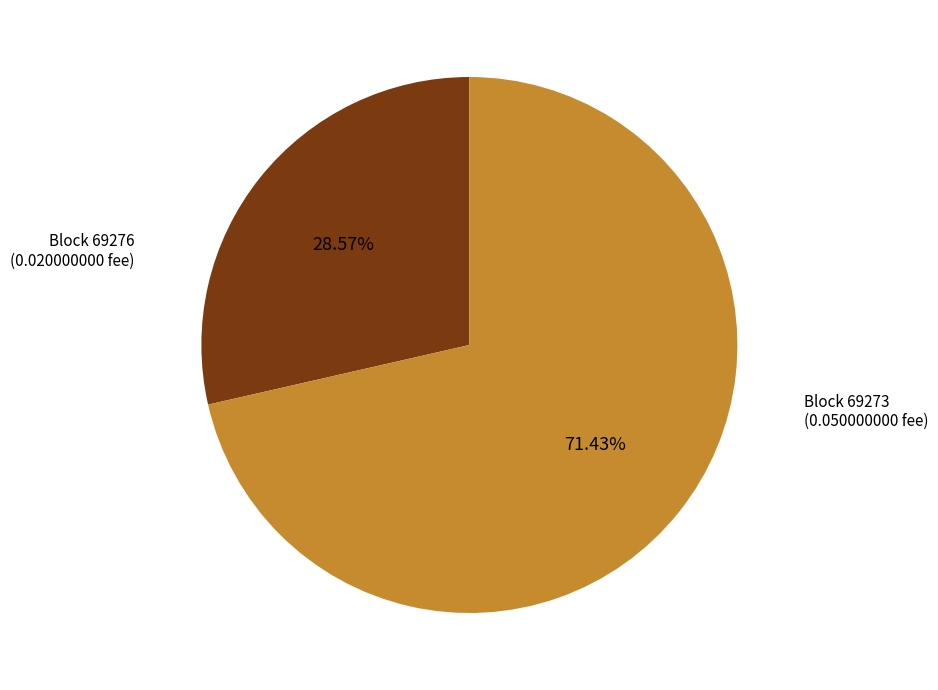

How many segments does this pie chart have?

2